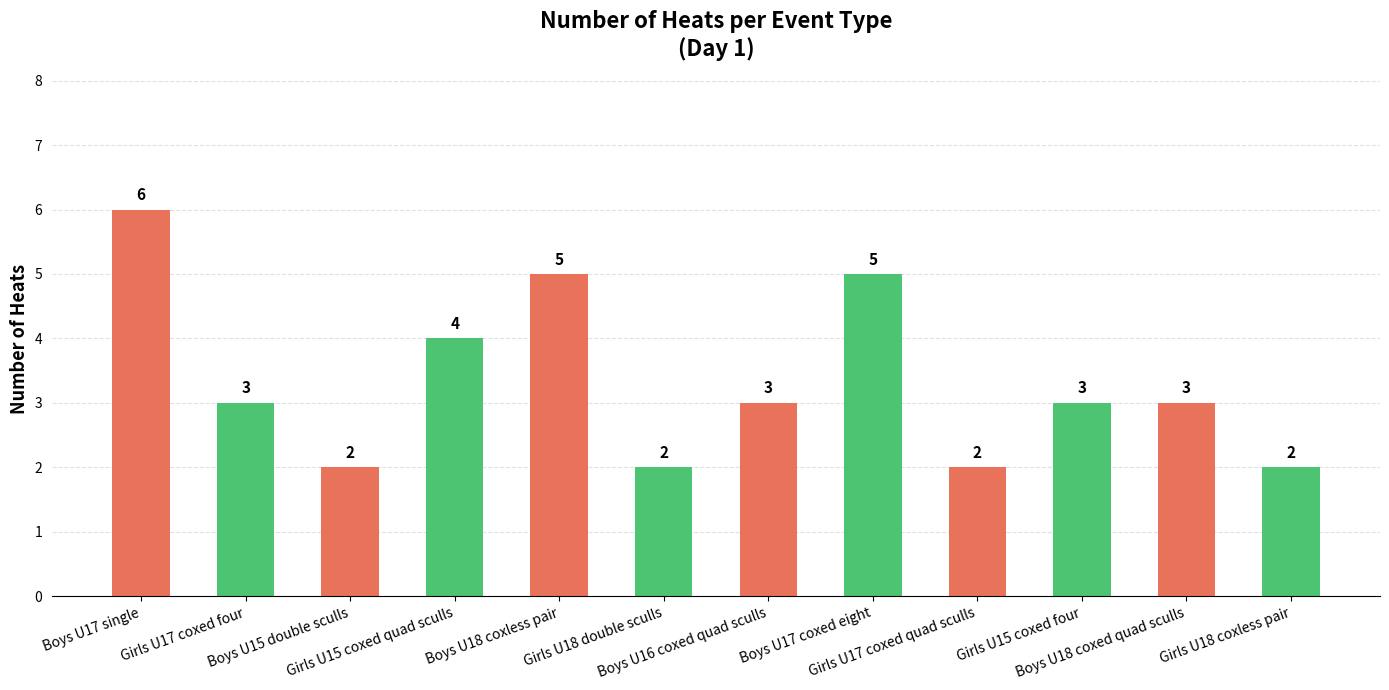

Which has a higher value, Girls U15 coxed quad sculls or Boys U16 coxed quad sculls?

Girls U15 coxed quad sculls